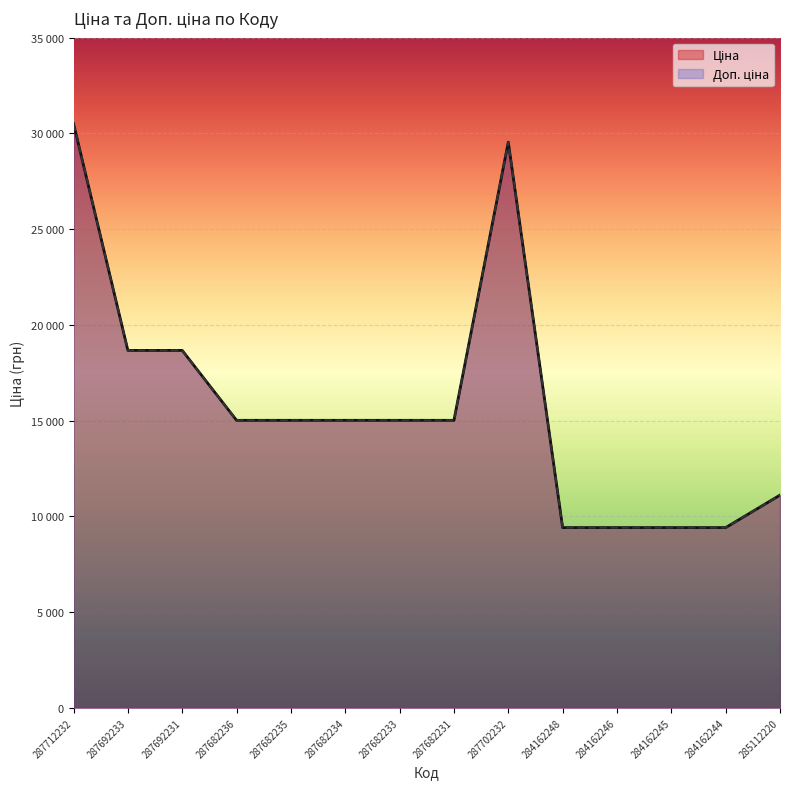

Reading right to left, list all the values displayed in this chart.

Ціна: 11113.6	9416.9	9416.9	9416.9	9416.9	29548.9	15019.2	15019.2	15019.2	15019.2	15019.2	18671.5	18671.5	30512.3
Доп. ціна: 11113.6	9416.9	9416.9	9416.9	9416.9	29548.9	15019.2	15019.2	15019.2	15019.2	15019.2	18671.5	18671.5	30512.3